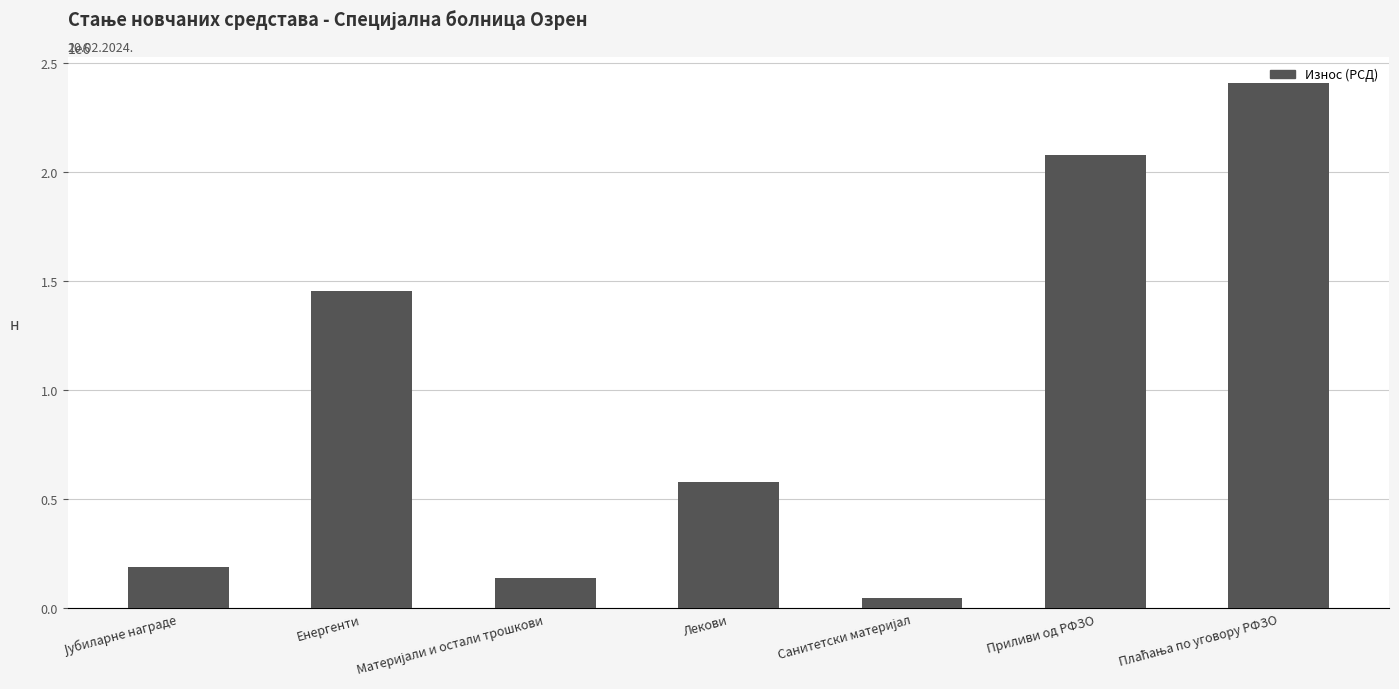

Are the bars horizontal?

No